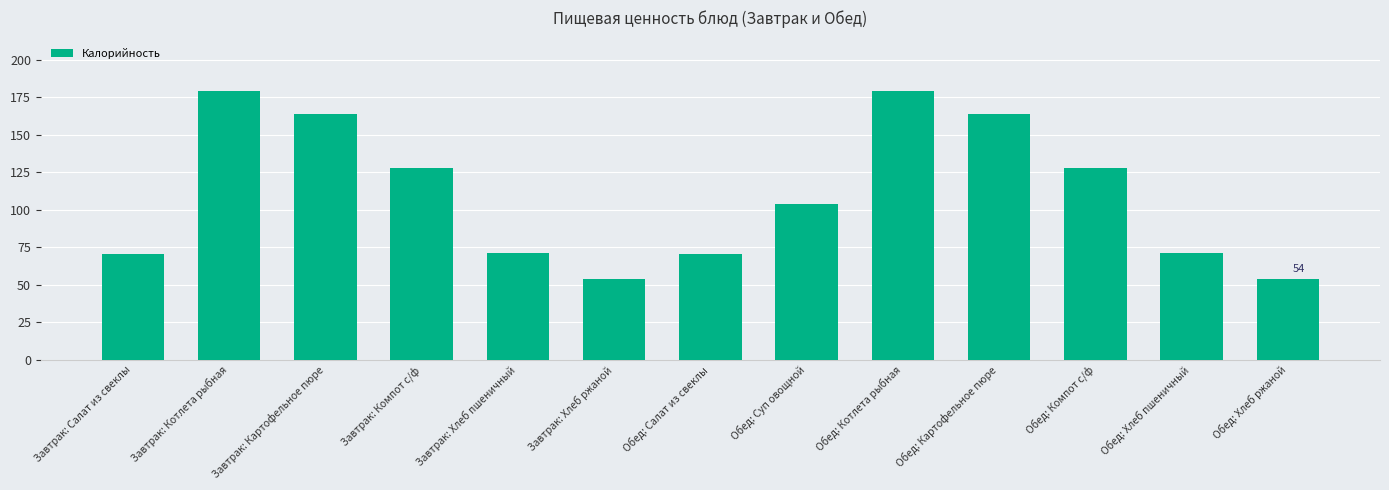

What is the label of the 2nd bar from the right?

Обед: Хлеб пшеничный